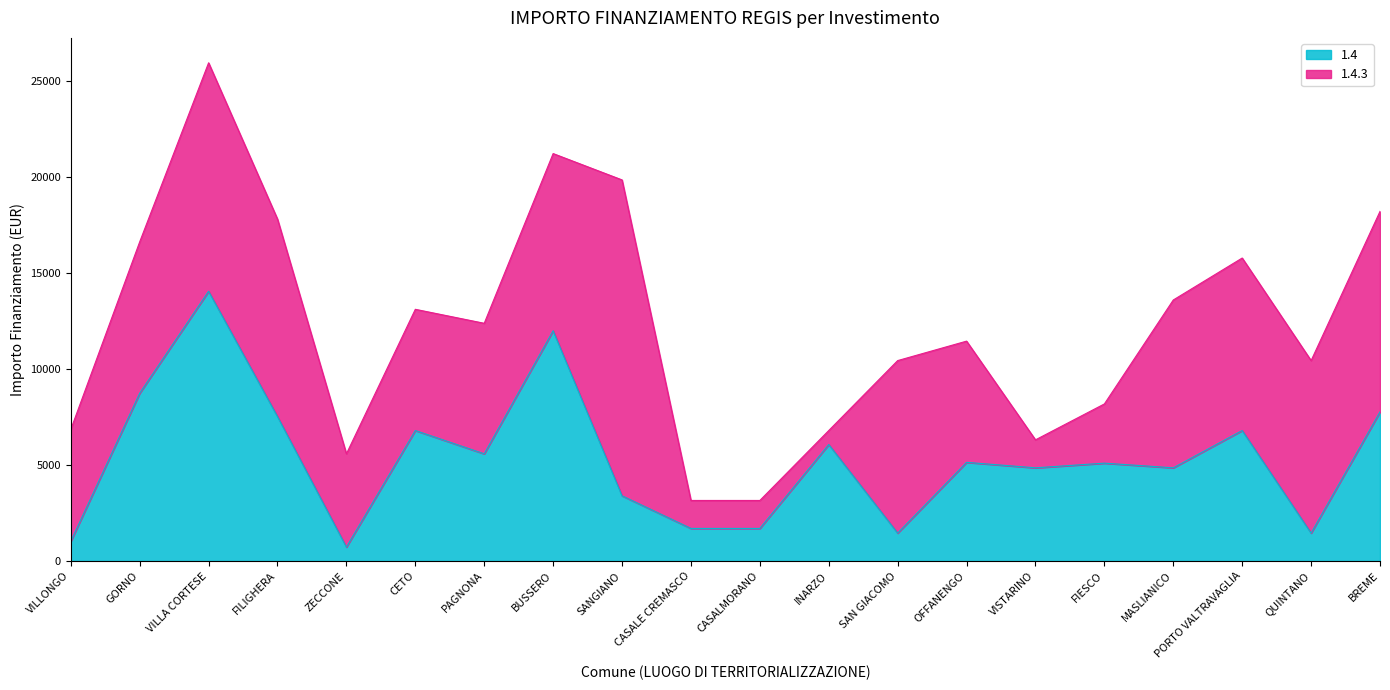

Between MASLIANICO and PAGNONA, which is larger?

PAGNONA